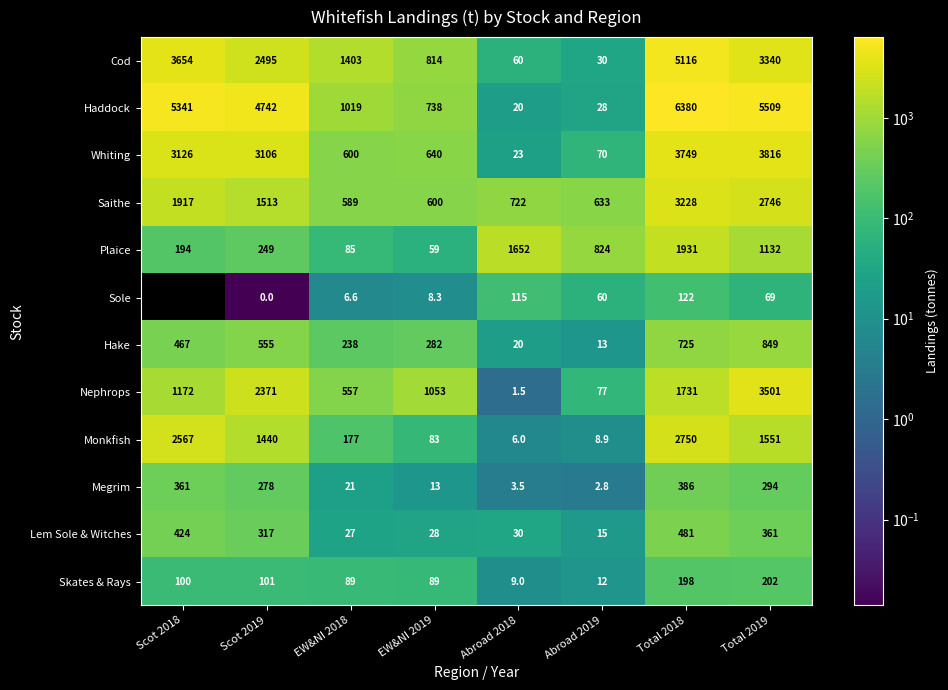

At how many categories does at least one series exceed 1300?

6